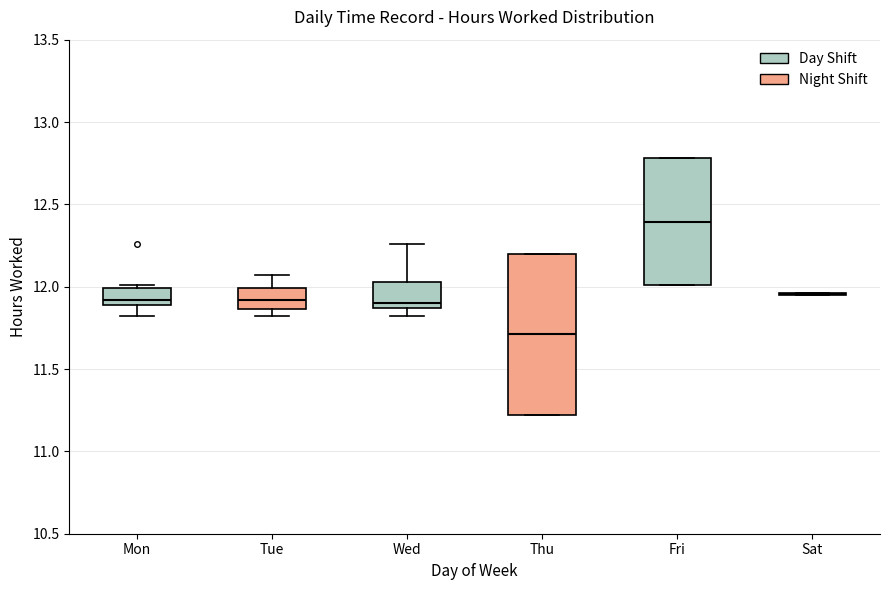

Where is the lower edge of the box for Fri on the y-axis? The values are not printed on the chart, so give them approximately, as read against the axis.

12.00